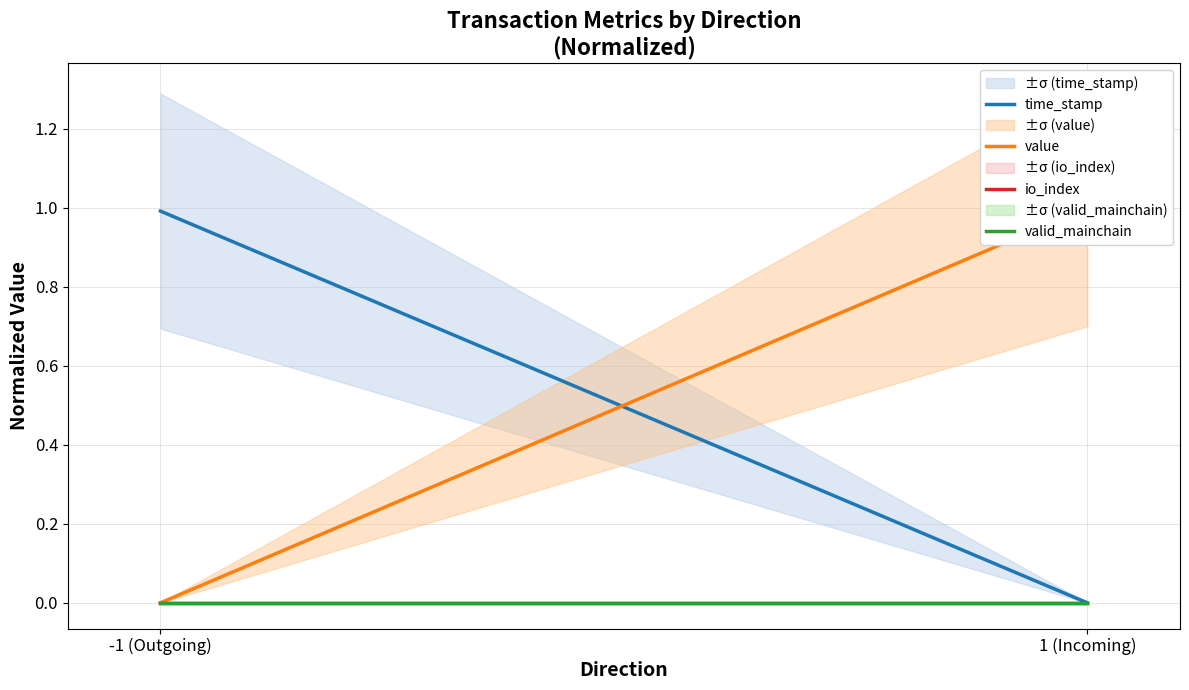

Which series has the largest range (max minus min)?

value